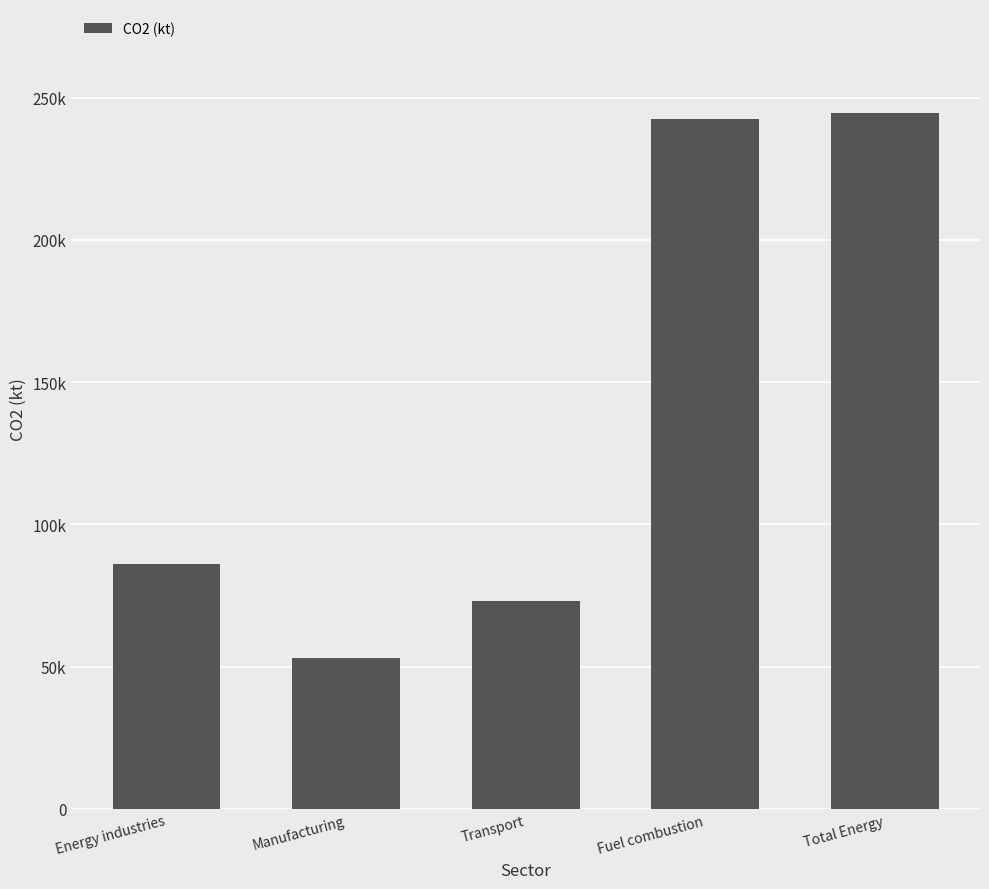

Does the chart contain any negative values?

No